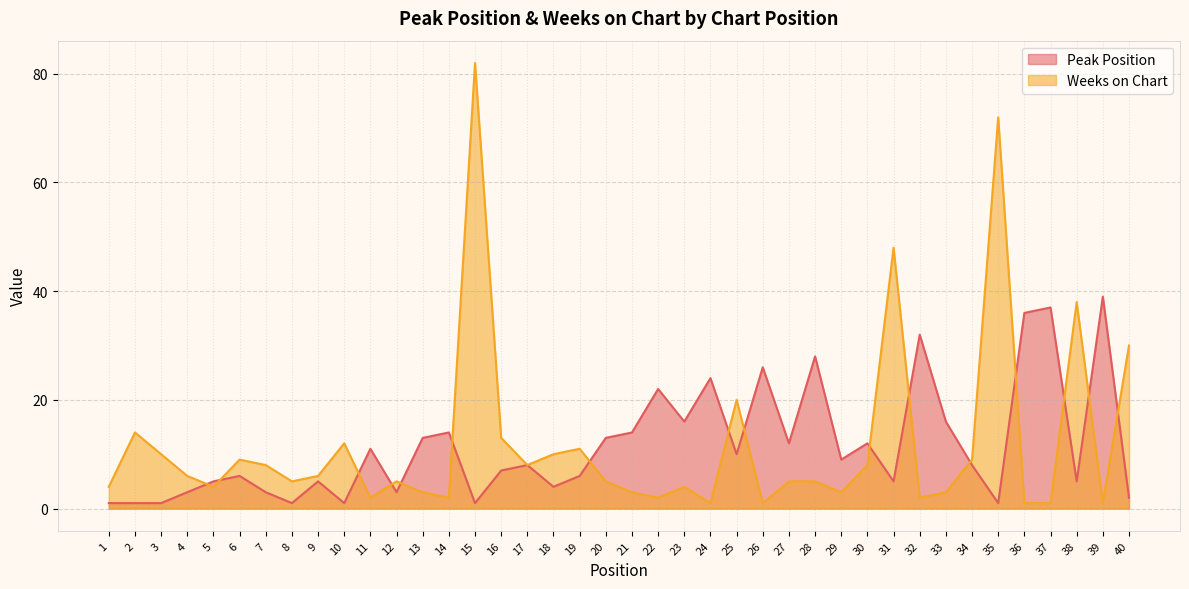

What is the difference between the Weeks on Chart values at 40 and 39?

29